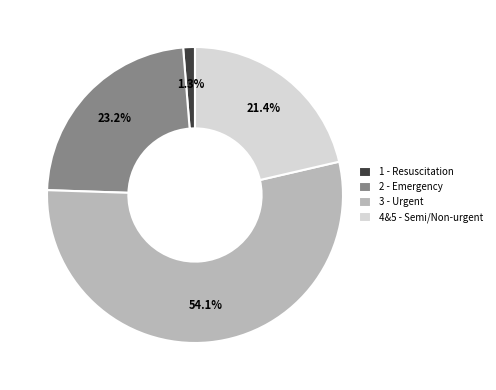

Is 1 - Resuscitation the majority of the pie?

No